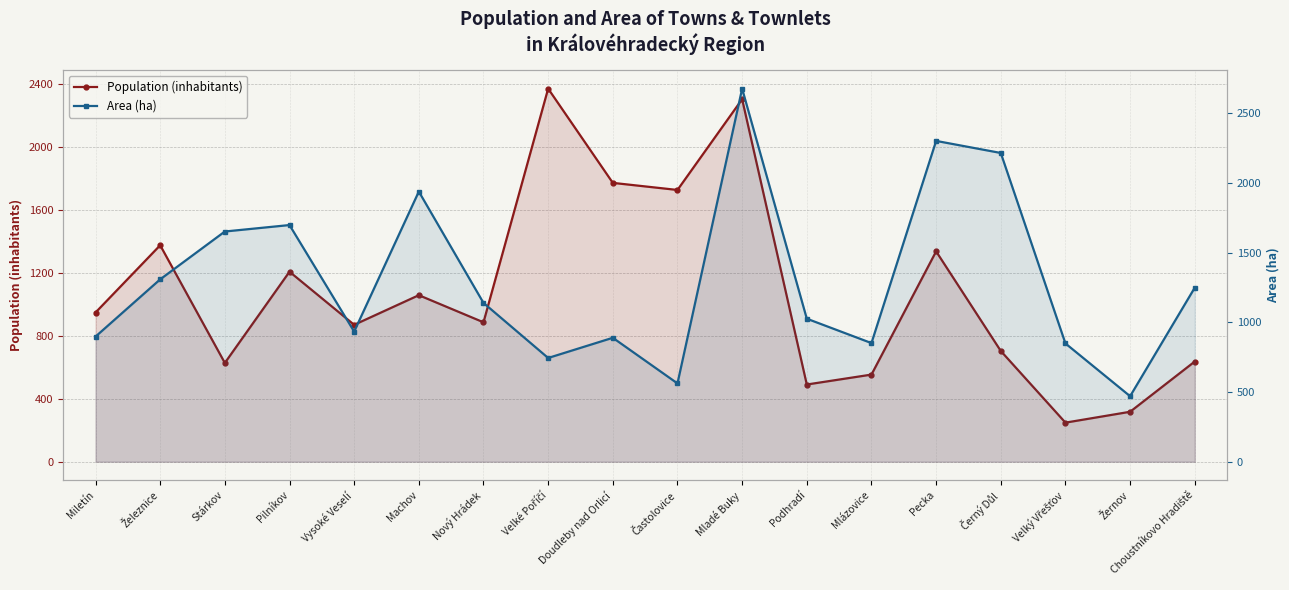

What are all the series names shown in the legend?

Population (inhabitants), Area (ha)